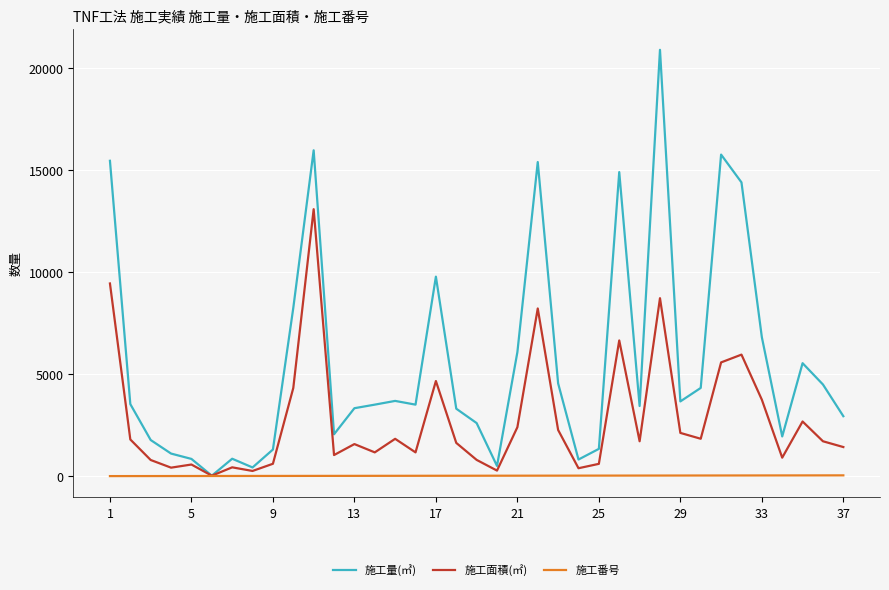

Which series has the largest total across all categories?

施工量(㎥)